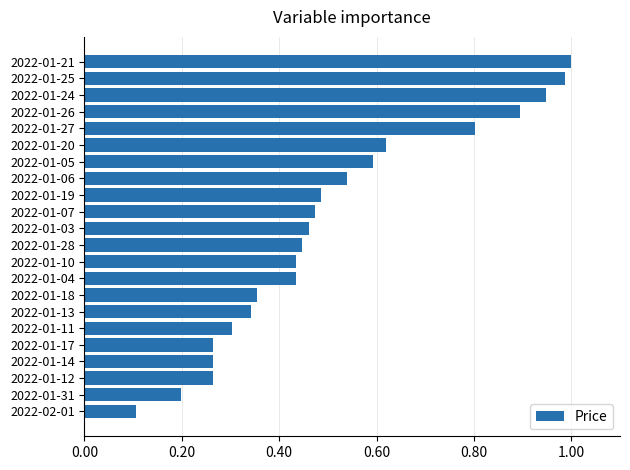

Which has a higher value, 2022-01-24 or 2022-01-31?

2022-01-24